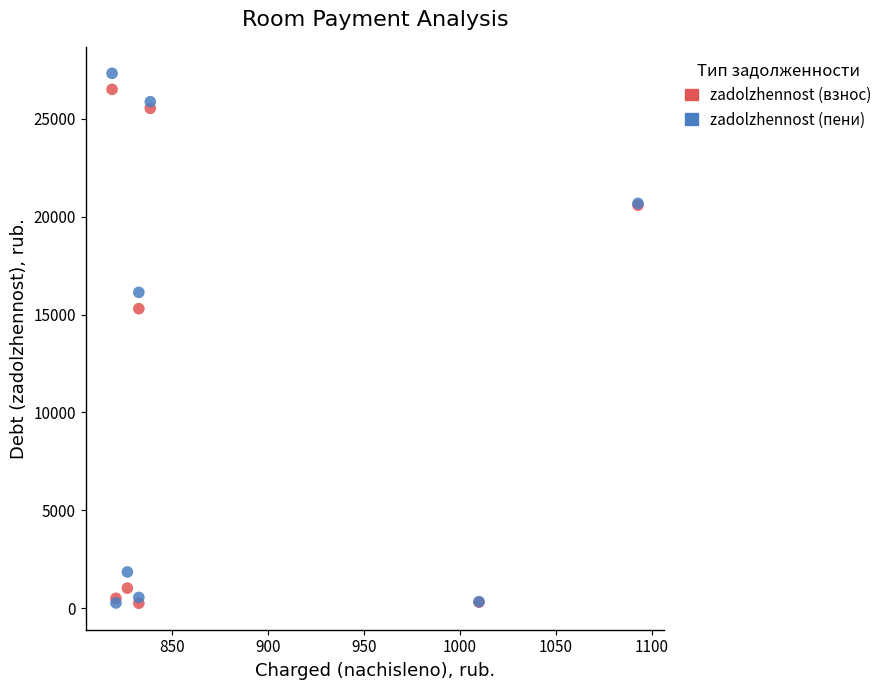

Which series reaches the maximum Y coordinate?

zadolzhennost (пени)